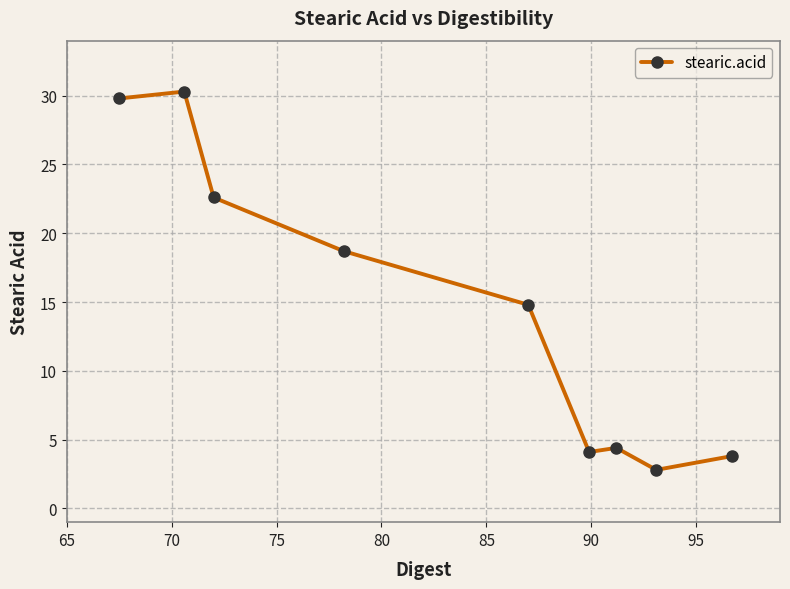

What is the maximum value shown in the chart?

30.3